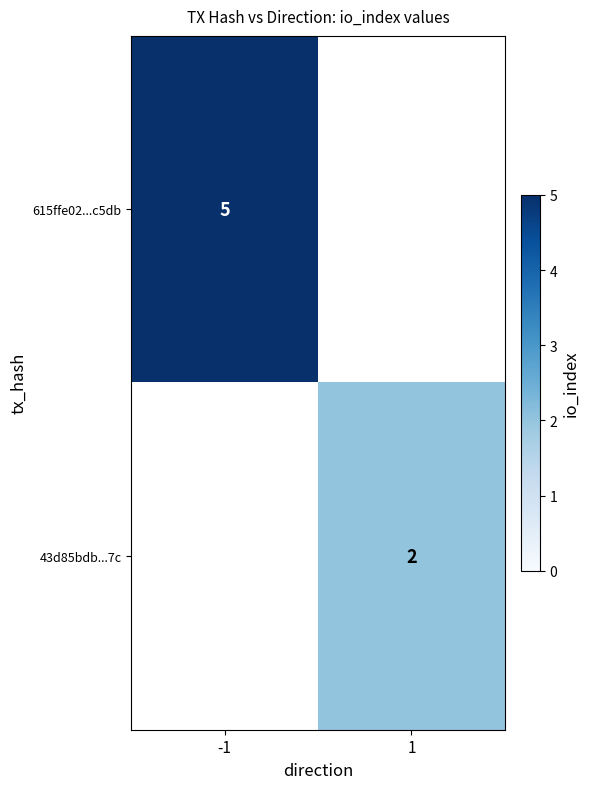

Is it true that 43d85bdb...7c equals 0 at 1?

False